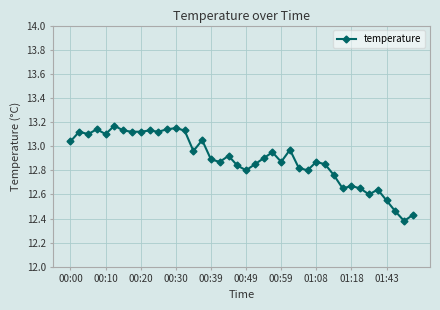

What is the difference between the second highest and second lowest values?

0.7